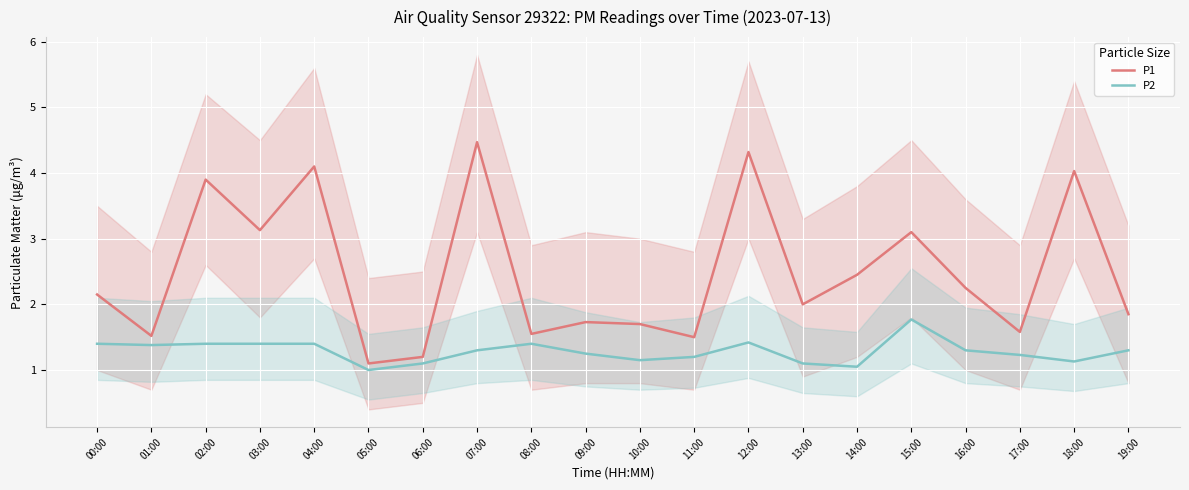

At which category does the chart reach its peak across all series?

07:00